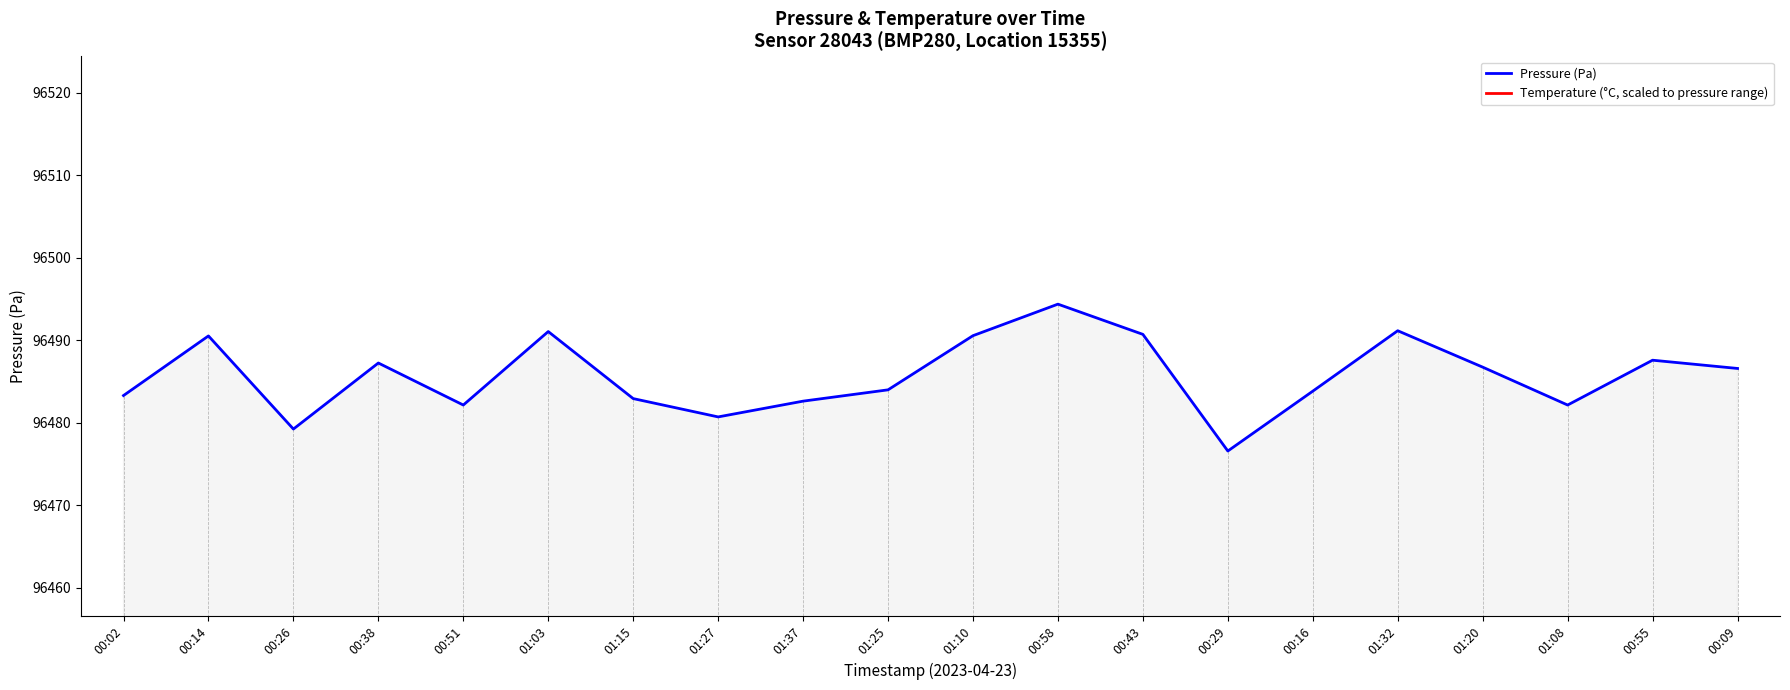

At which label is Pressure (Pa) closest to 96485?

01:25